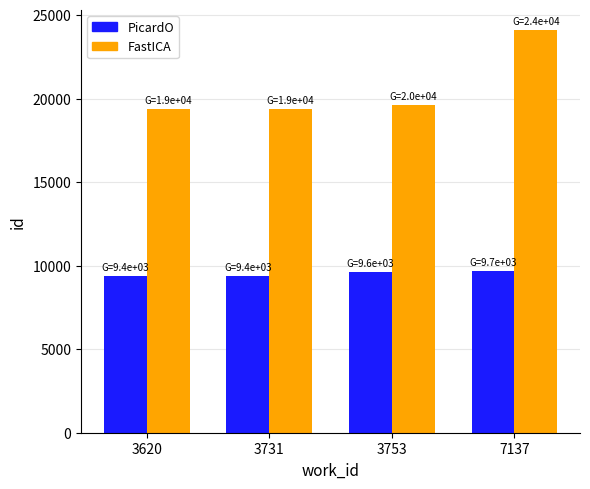

Count the number of data series in this chart.

2